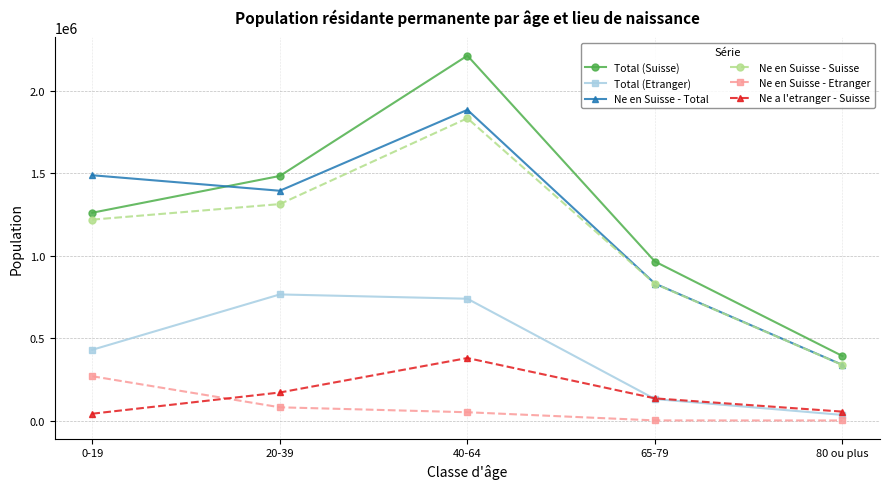

What is the label of the 3rd point from the left?

40-64